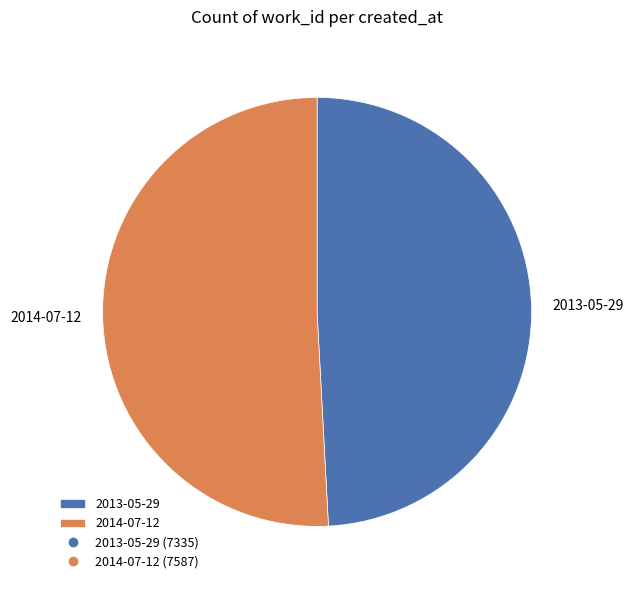

How many slices are in this pie chart?

2